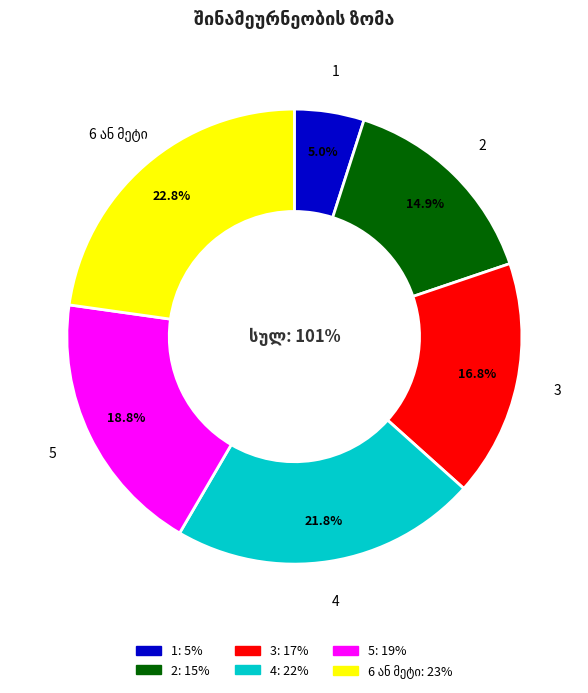

What is the largest slice in the pie chart?

6 ან მეტი